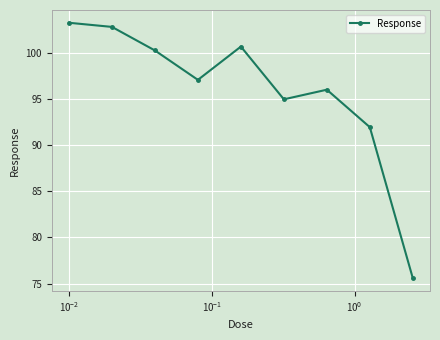

What is the difference between the maximum and minimum values?

27.7